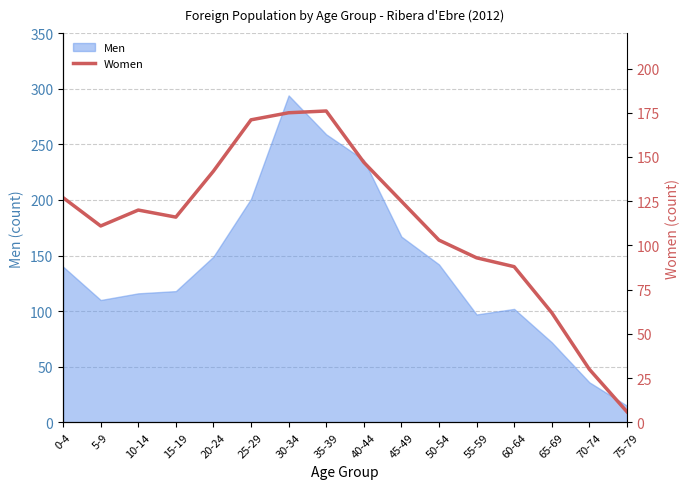

How many points are lower than both their immediate neighbors (excluding endpoints)?

2